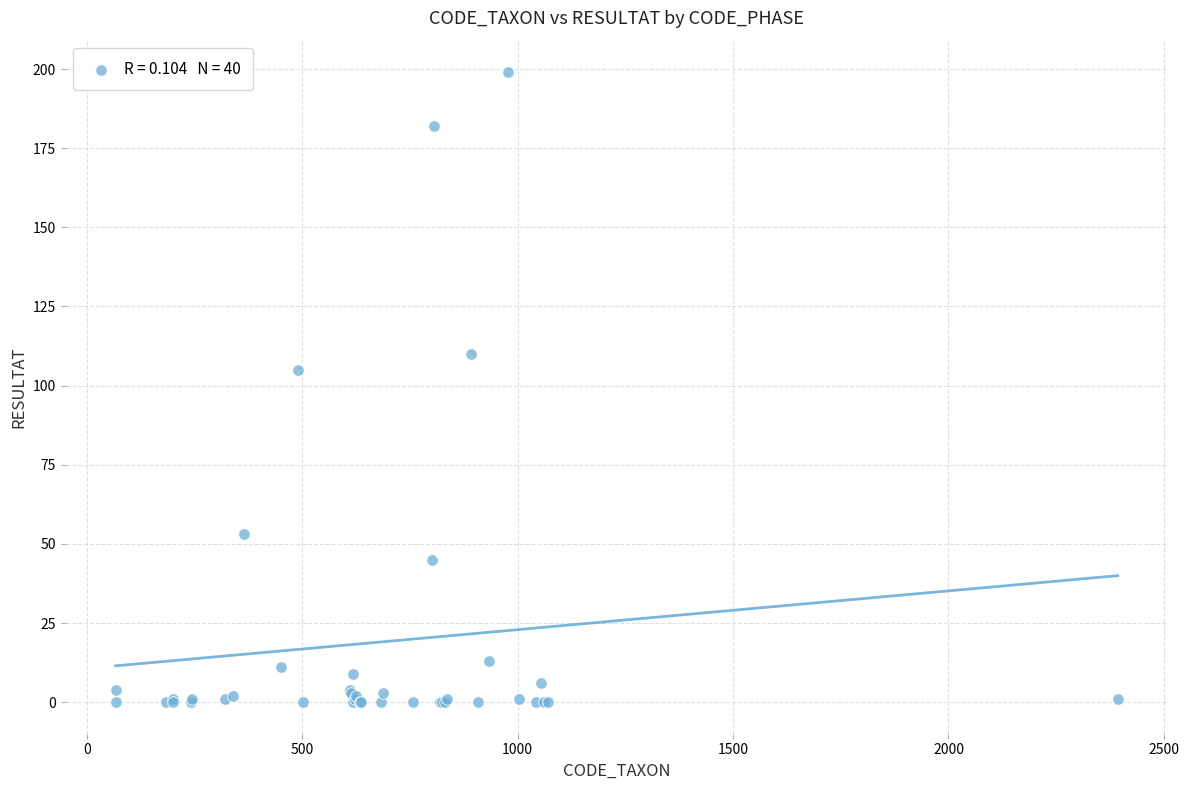

What Y value in the scatter plot is closest to 99?

105